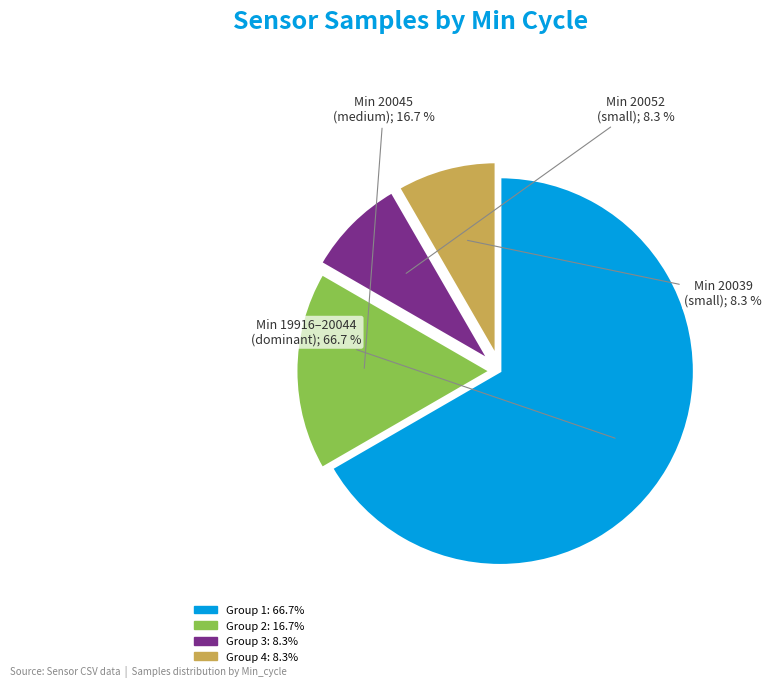

Does any single category account for the majority?

Yes